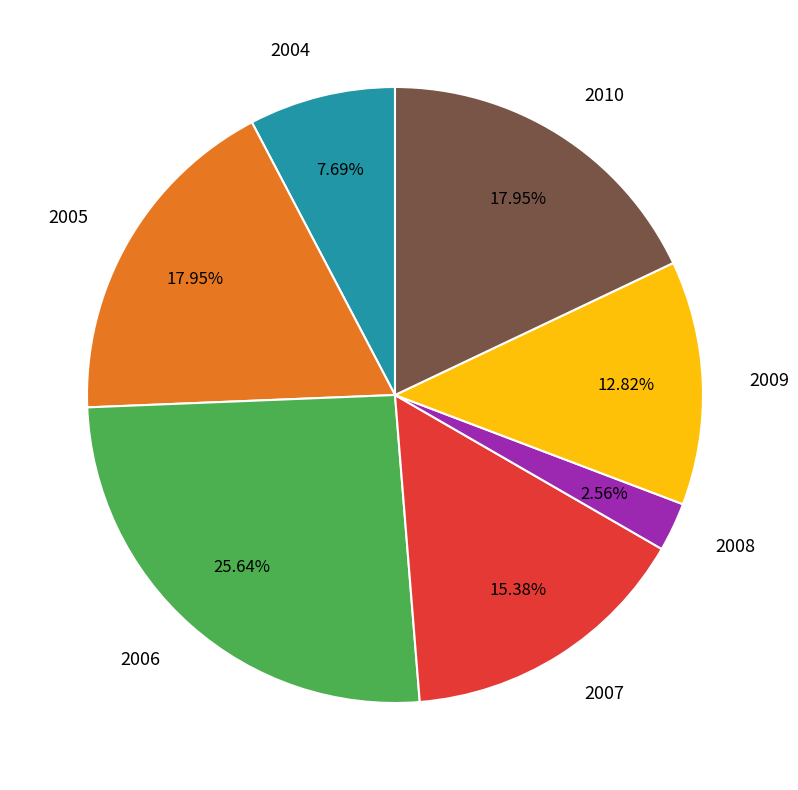

Does any single category account for the majority?

No